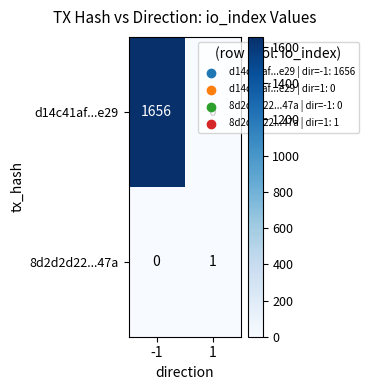

List the labels in order of d14c41af...e29 value, smallest first.

1, -1